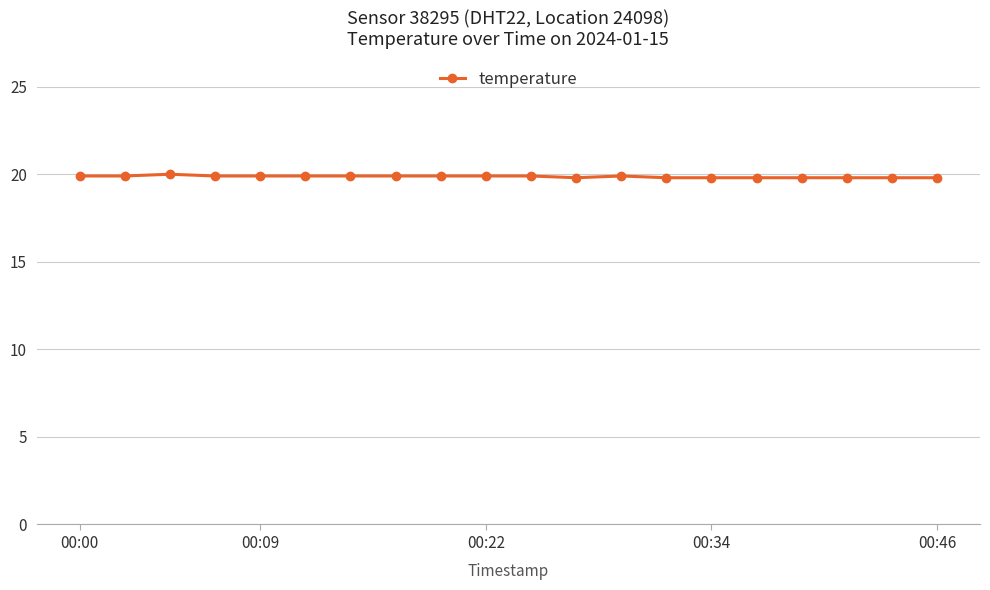

How many series are shown in this chart?

1